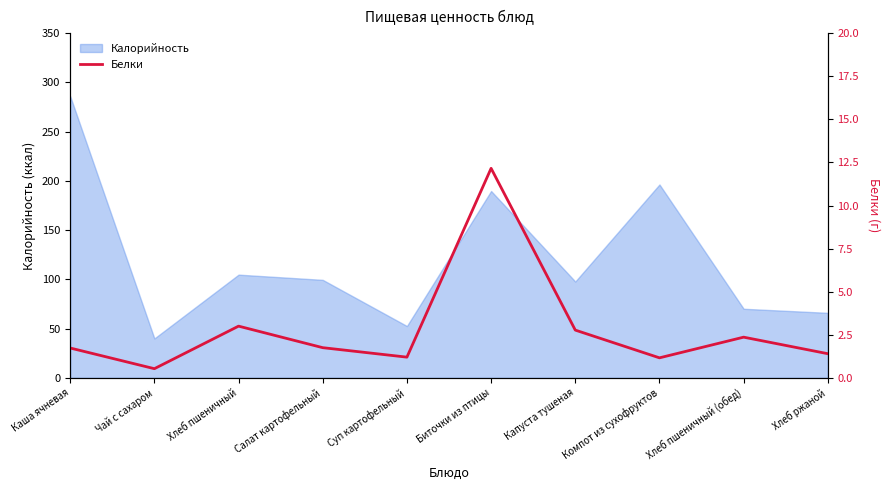

How many lines are shown in the chart?

1